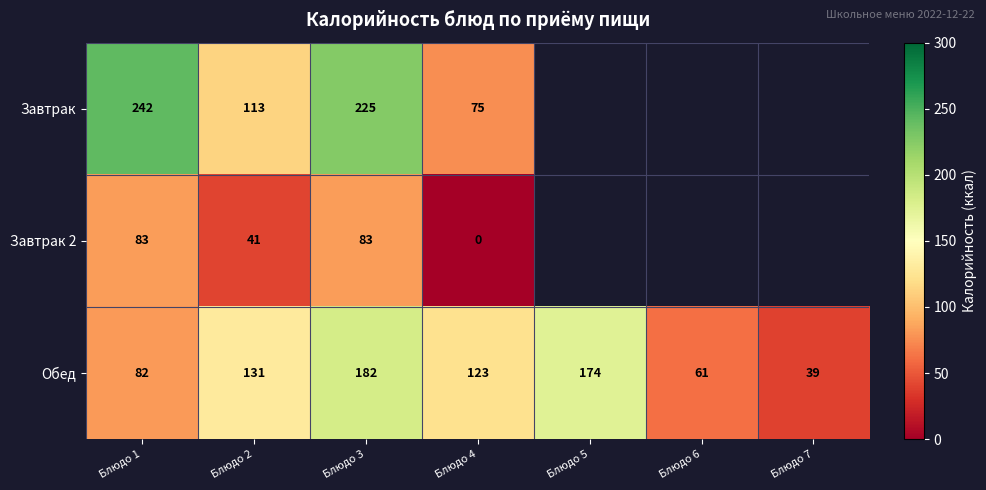

Is it true that Обед equals 193.0 at Блюдо 2?

False